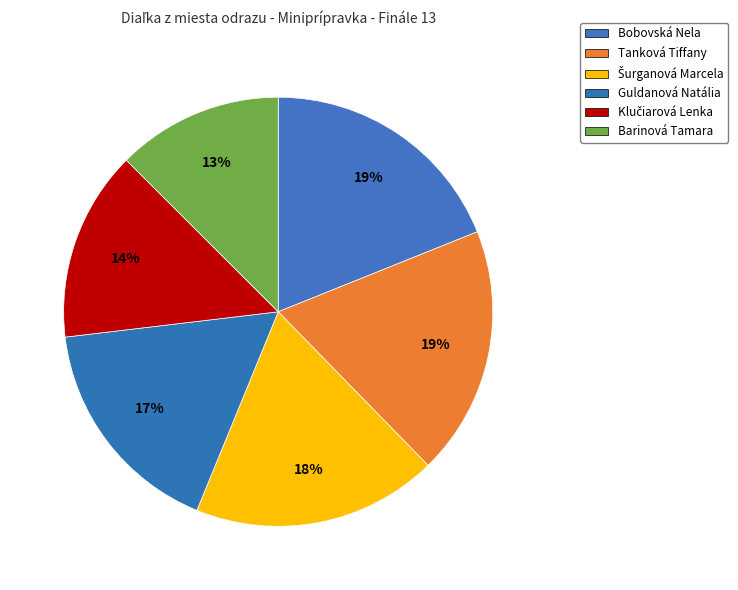

How many segments does this pie chart have?

6